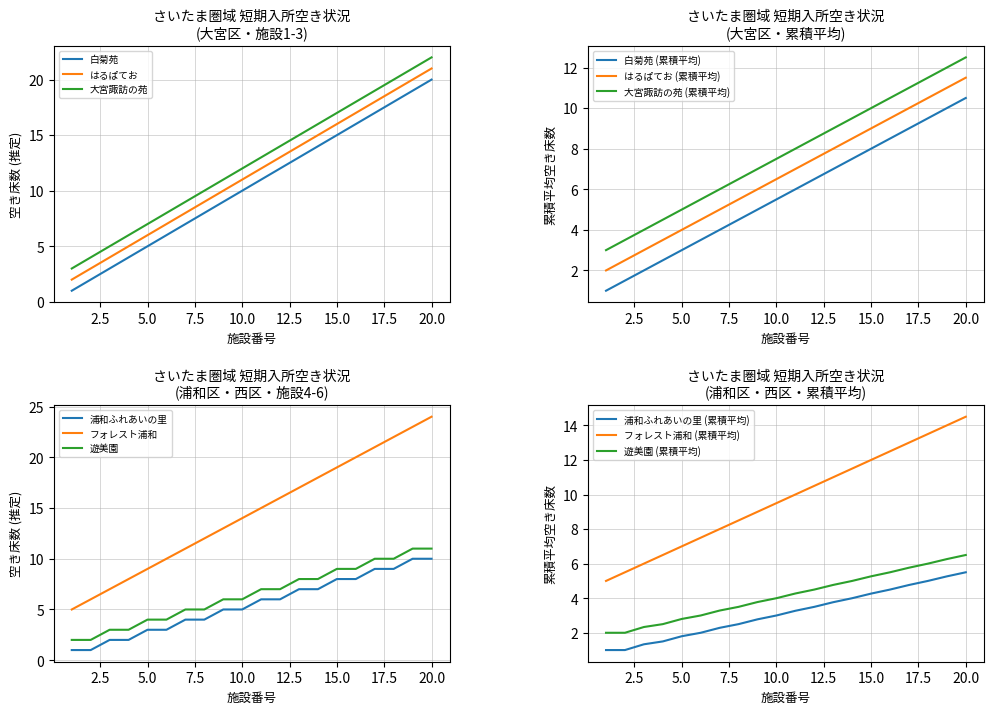

How many values in the 大宮諏訪の苑 series exceed 13?

9